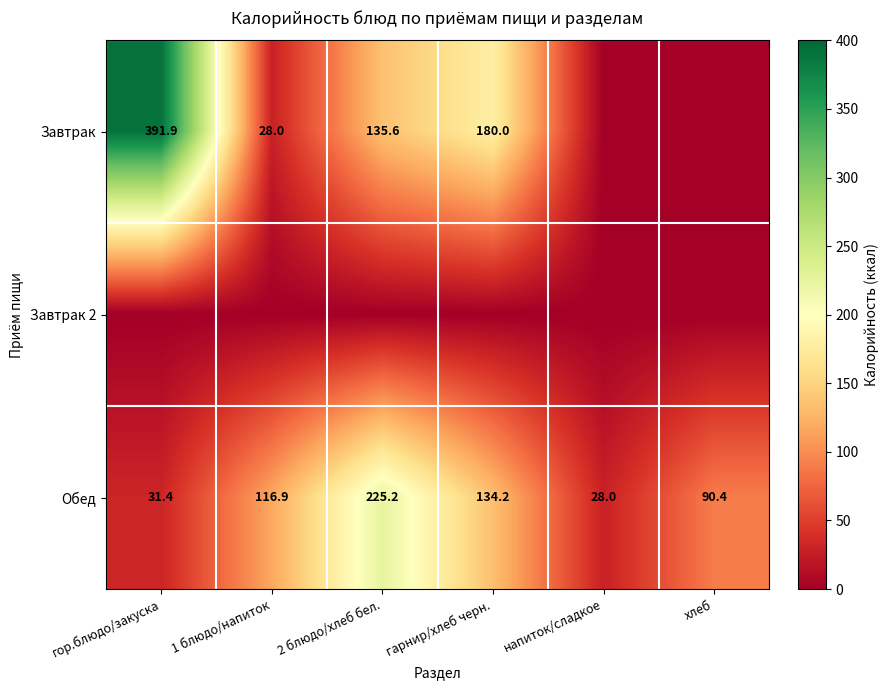

At which label is Обед closest to 126?

гарнир/хлеб черн.